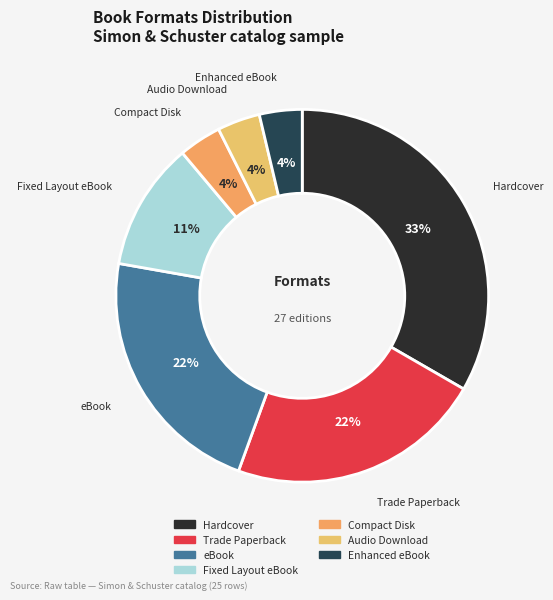

Is it true that Hardcover is 42% of the pie?

False